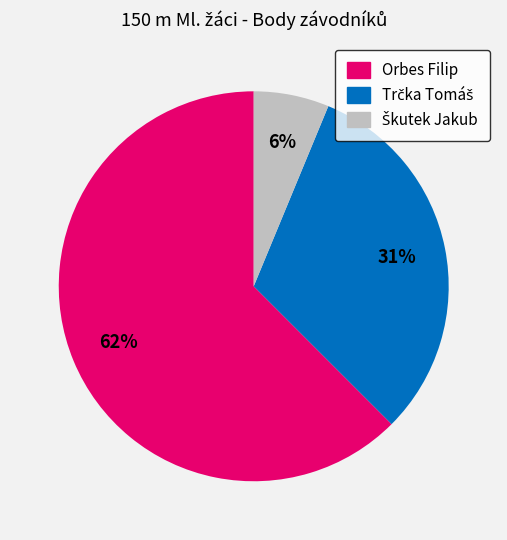

What is the largest slice in the pie chart?

Orbes Filip